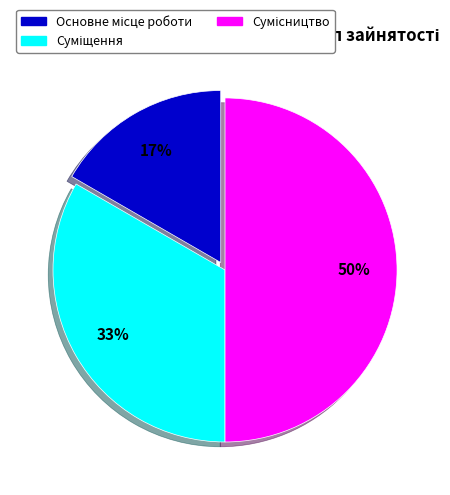

To the nearest percent, what is the average slice percentage?

33%